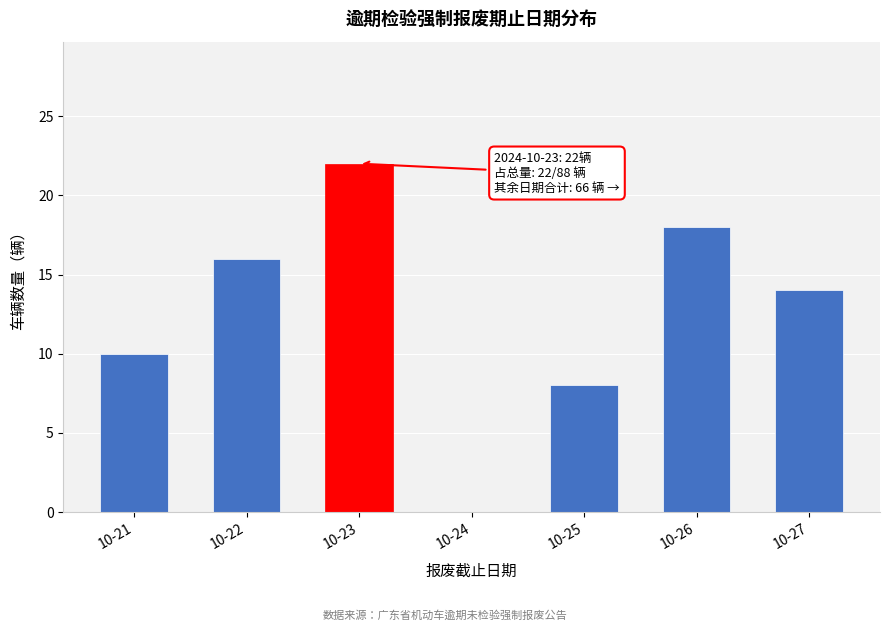

Reading left to right, list all the values displayed in this chart.

10-21=10	10-22=16	10-23=22	10-24=0	10-25=8	10-26=18	10-27=14